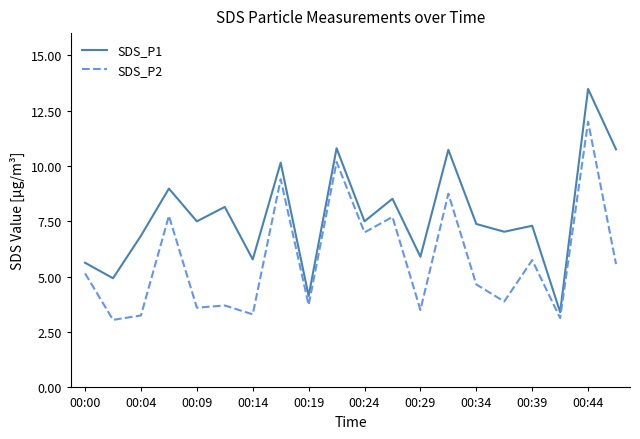

Which series has the largest range (max minus min)?

SDS_P1